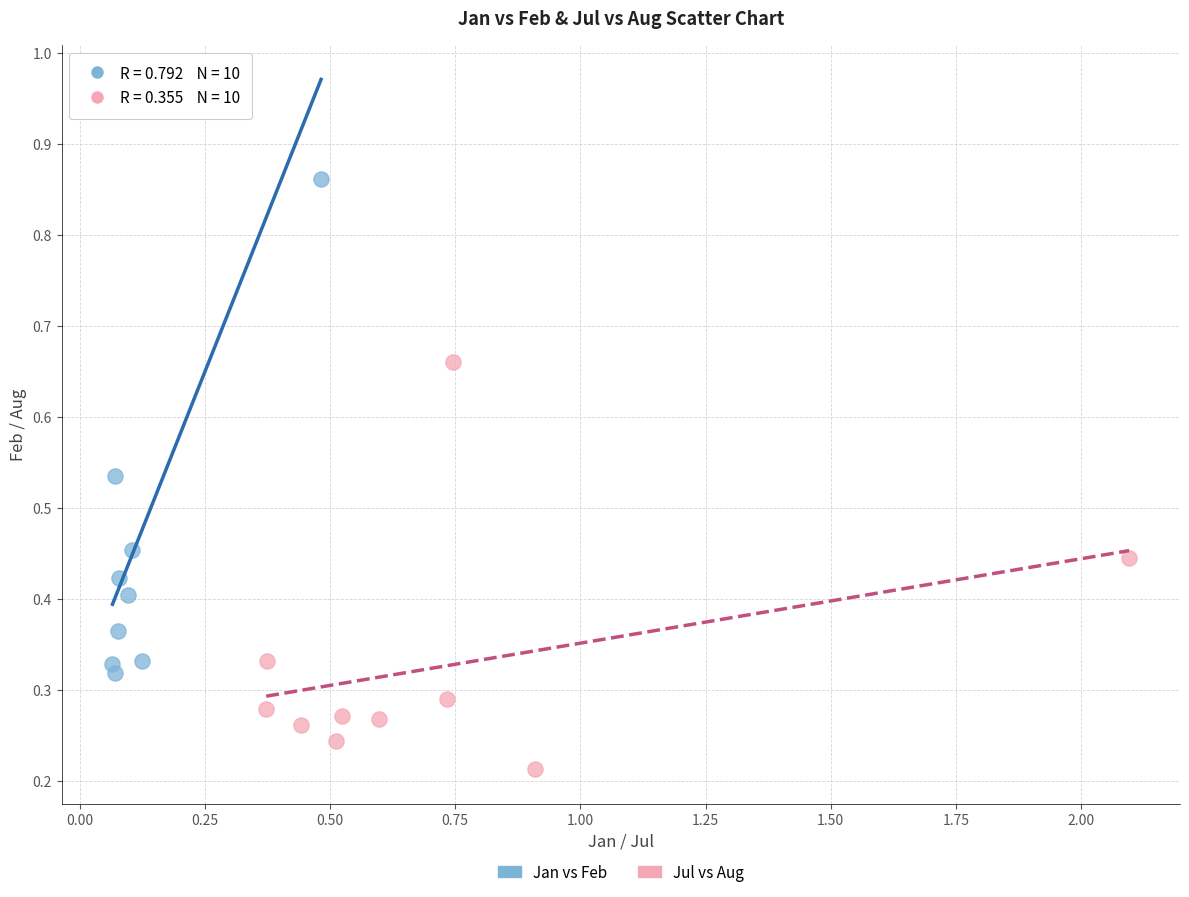

Which series reaches the minimum Y coordinate?

Jul vs Aug